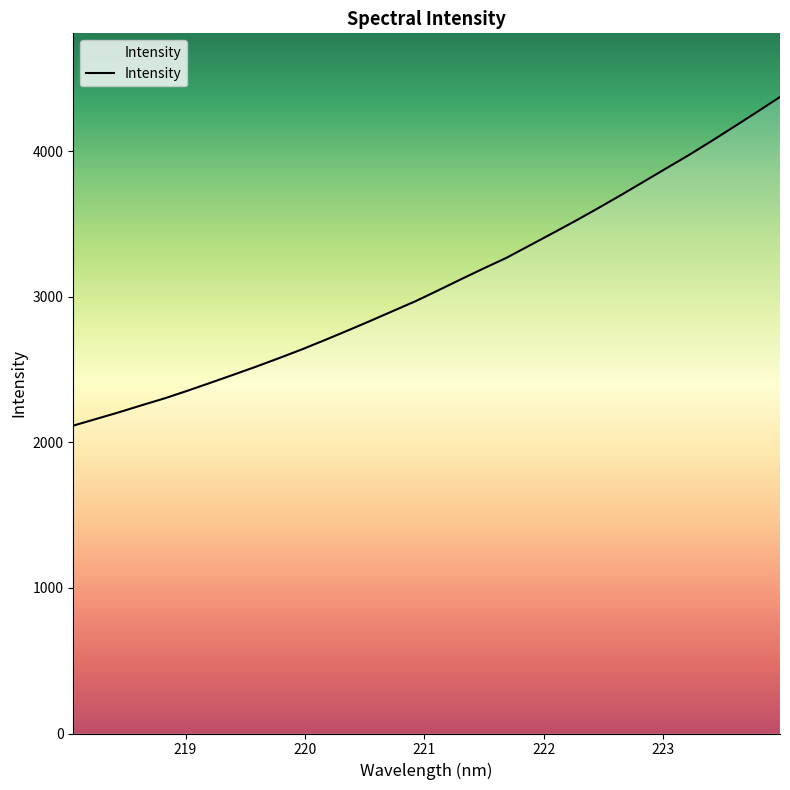

What is the difference between the maximum and minimum values?

2258.6